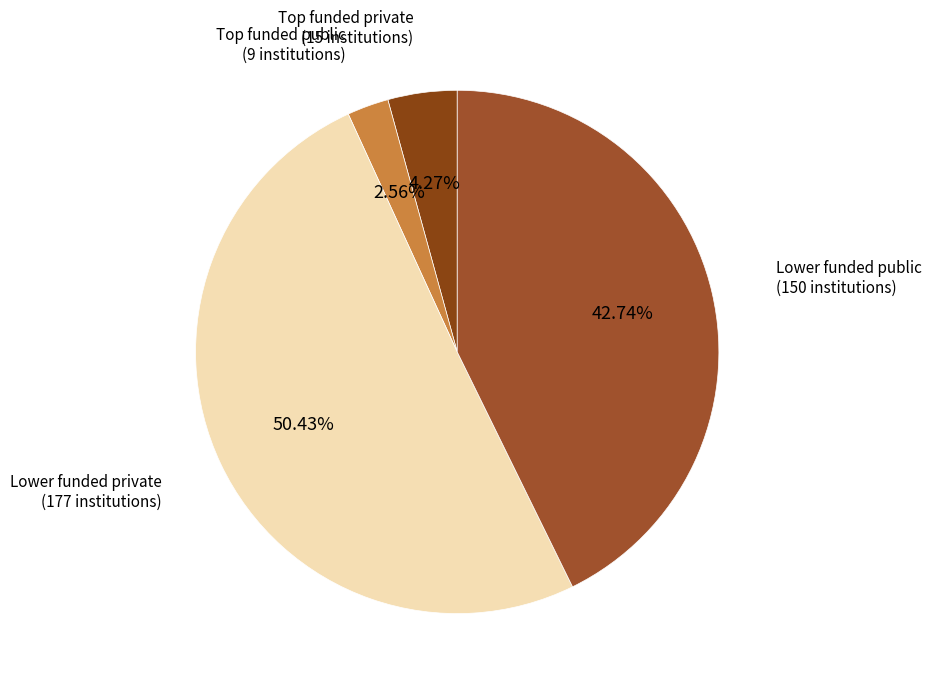

Which category has the biggest portion of the pie?

Lower funded private